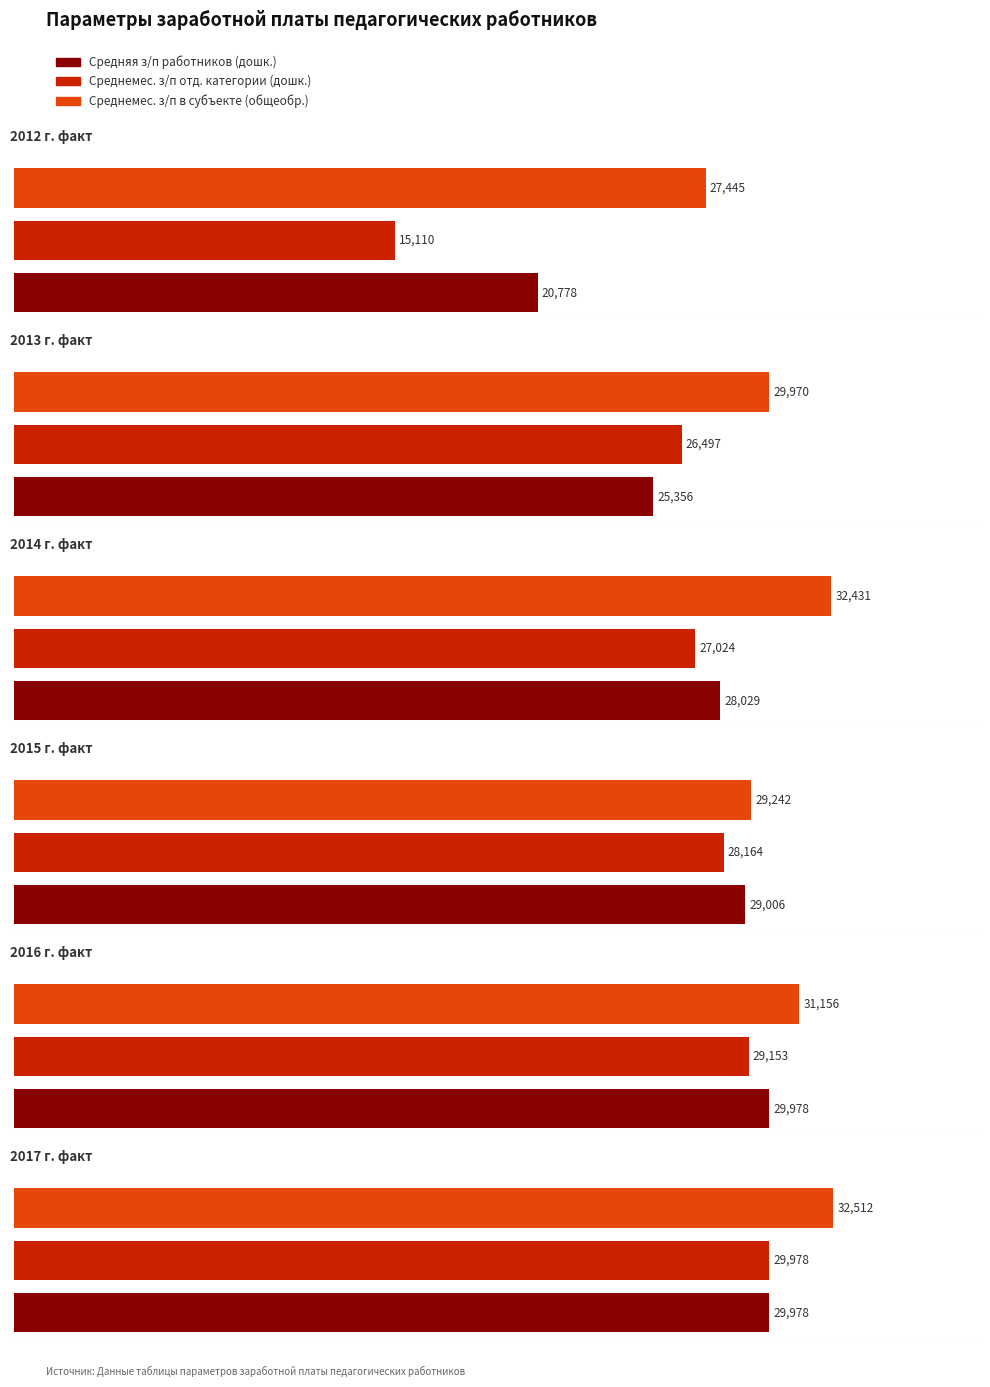

At 1, list the series in order from largest to smallest.

Среднемес. з/п в субъекте (общеобр.), Среднемес. з/п отд. категории (дошк.), Средняя з/п работников (дошк.)